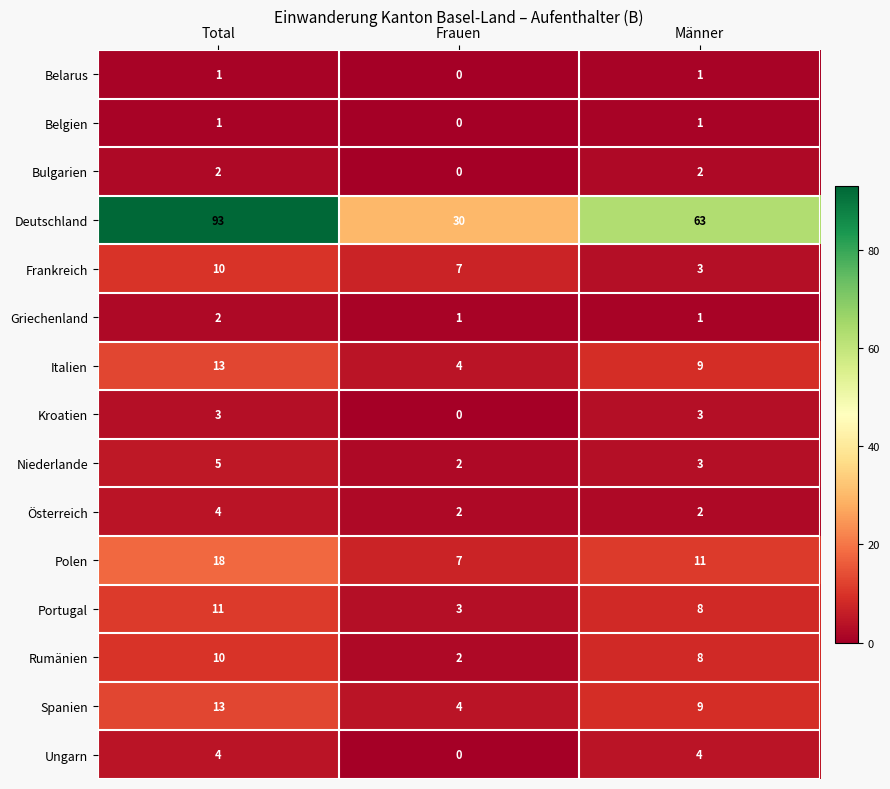

Where does the Portugal series first go above 8?

Total